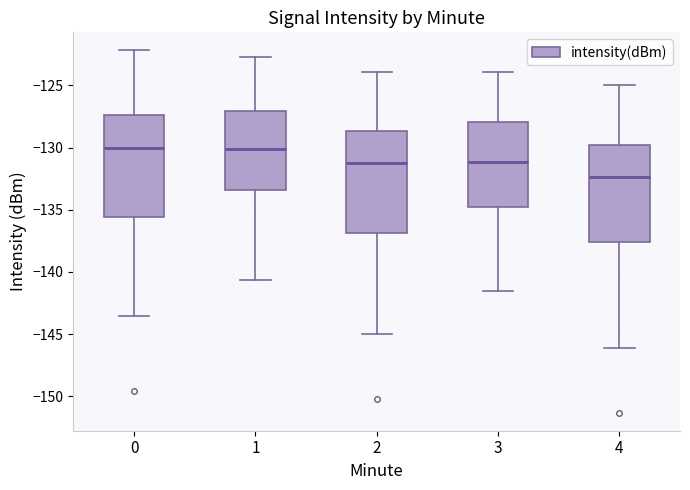

Reading left to right, read every box against the y-axis: the position of its median line, the range the box covers, and the ends of its whiskers. The values are not printed on the chart, so give them approximately, as read against the axis.

0: median -130.0, box -135.5 to -127.5, whiskers -143.5 to -122.0
1: median -130.0, box -133.5 to -127.0, whiskers -140.5 to -122.5
2: median -131.5, box -137.0 to -128.5, whiskers -145.0 to -124.0
3: median -131.0, box -135.0 to -128.0, whiskers -141.5 to -124.0
4: median -132.5, box -137.5 to -130.0, whiskers -146.0 to -125.0